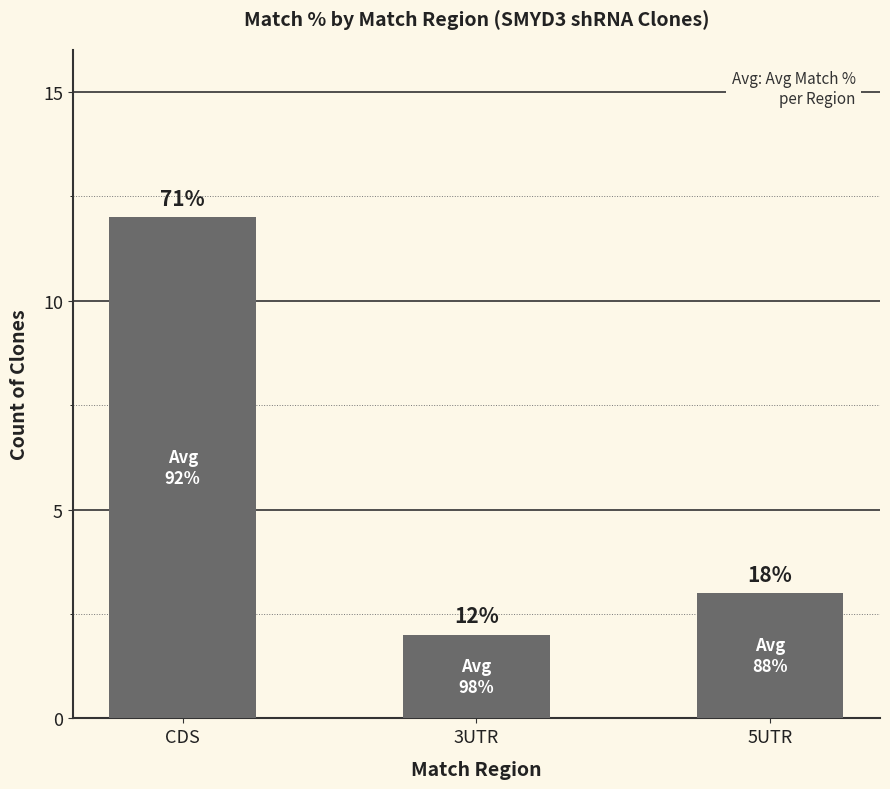

How many values are between 2 and 12?

3